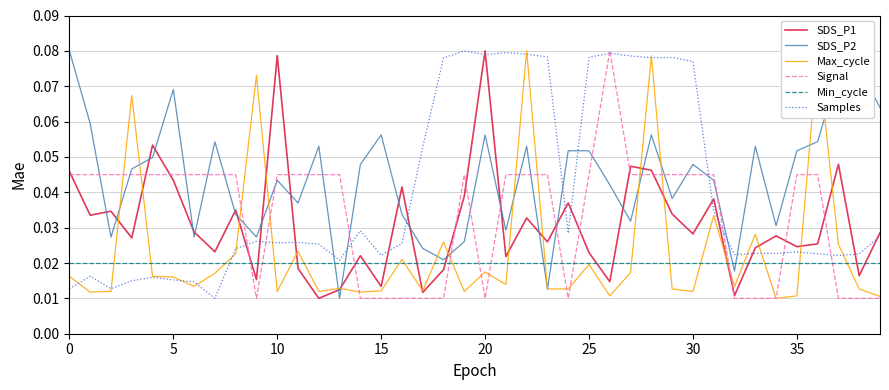

True or false: Min_cycle and SDS_P1 intersect in this chart.

True